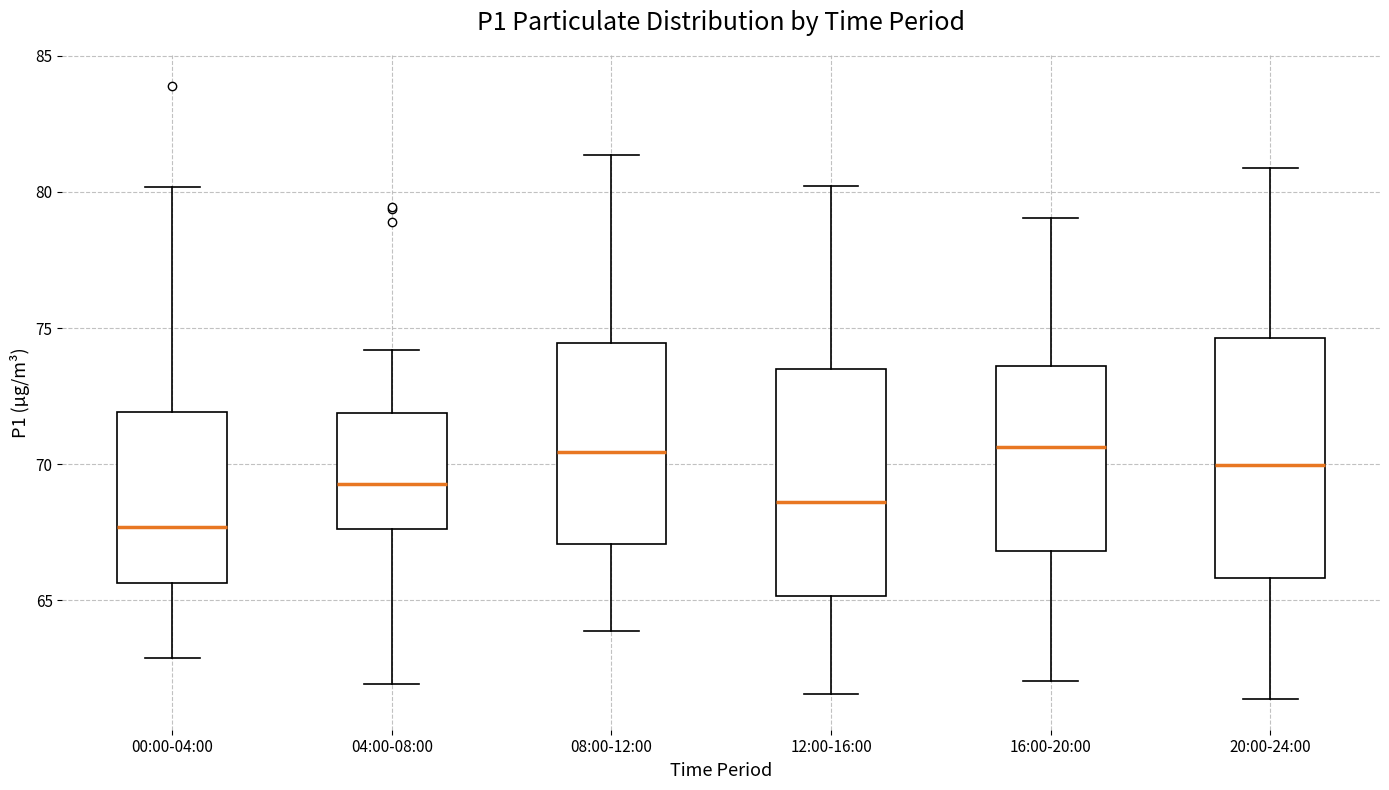

Reading left to right, transcribe this box plot: for each box, give where its median line is, the range the box spans, and where its two whiskers end, as read against the y-axis. The values are not printed on the chart, so give them approximately, as read against the axis.

00:00-04:00: median 67.5, box 65.5 to 72.0, whiskers 63.0 to 80.0
04:00-08:00: median 69.5, box 67.5 to 72.0, whiskers 62.0 to 74.0
08:00-12:00: median 70.5, box 67.0 to 74.5, whiskers 64.0 to 81.5
12:00-16:00: median 68.5, box 65.0 to 73.5, whiskers 61.5 to 80.0
16:00-20:00: median 70.5, box 67.0 to 73.5, whiskers 62.0 to 79.0
20:00-24:00: median 70.0, box 66.0 to 74.5, whiskers 61.5 to 81.0